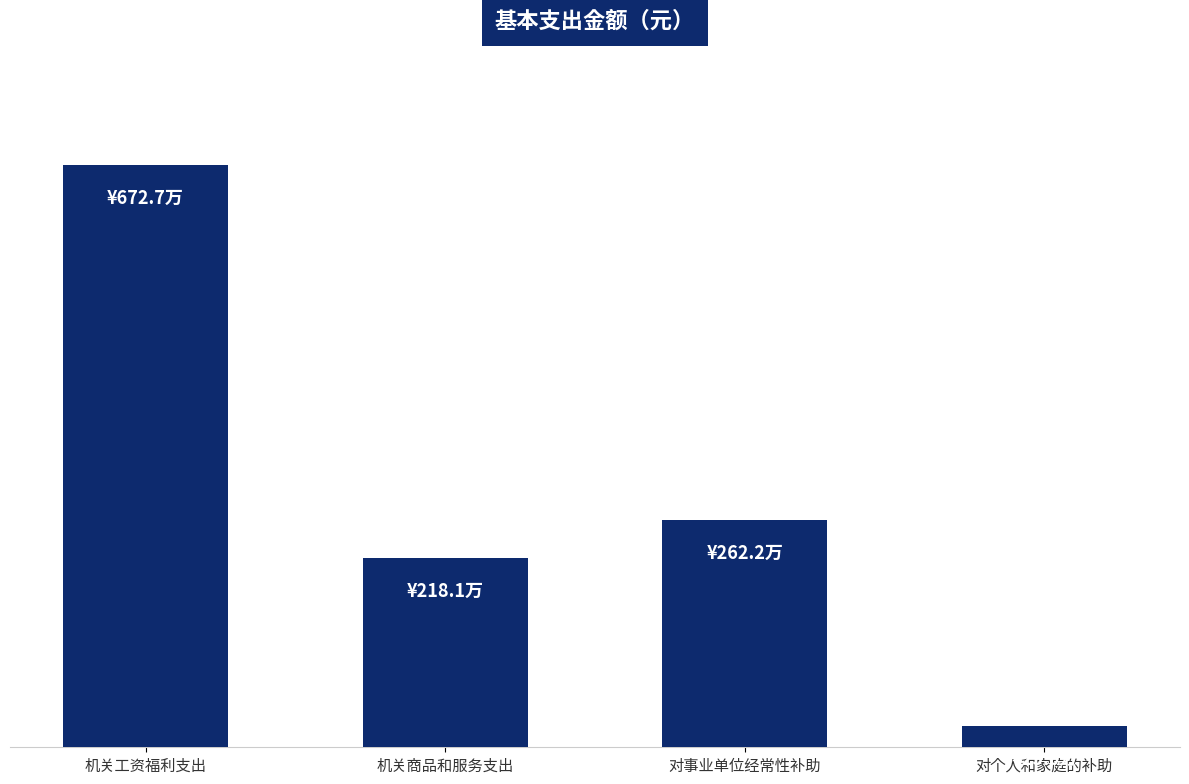

What is the sum of all values?

11778626.8